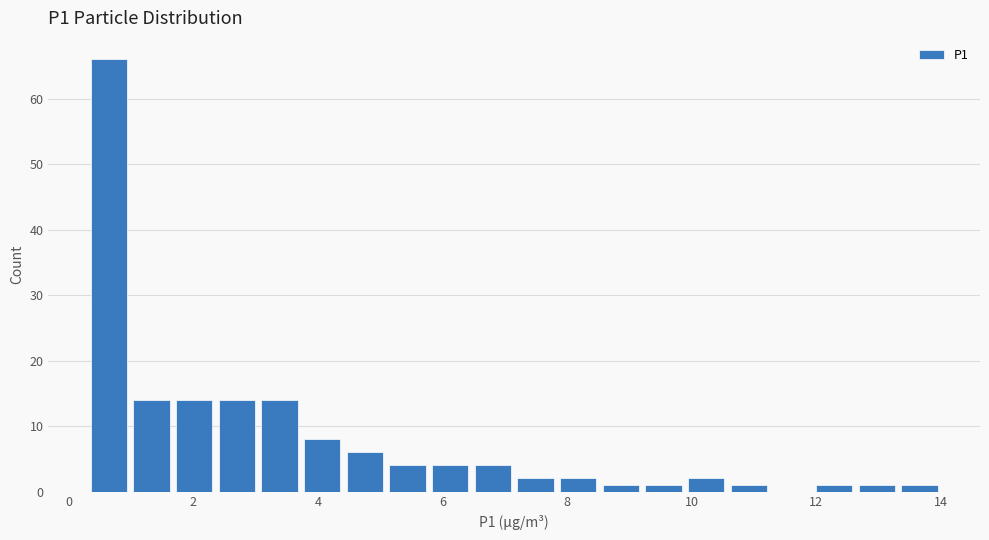

Around what value on the x-axis is the tallest bar? Give the approximate position of its centre, as read against the axis.

0.6